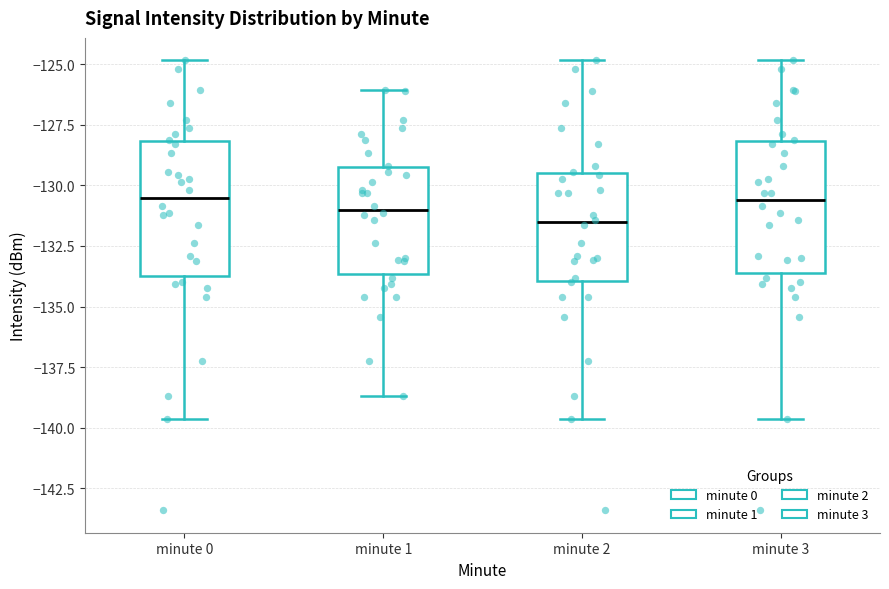

Where is the lower edge of the box for minute 1 on the y-axis? The values are not printed on the chart, so give them approximately, as read against the axis.

-133.5